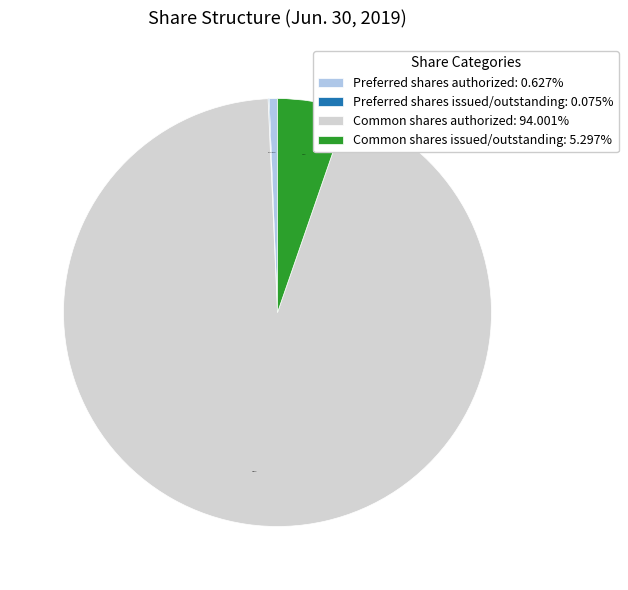

How much of the chart is everything except Common shares issued/outstanding?

94.7%